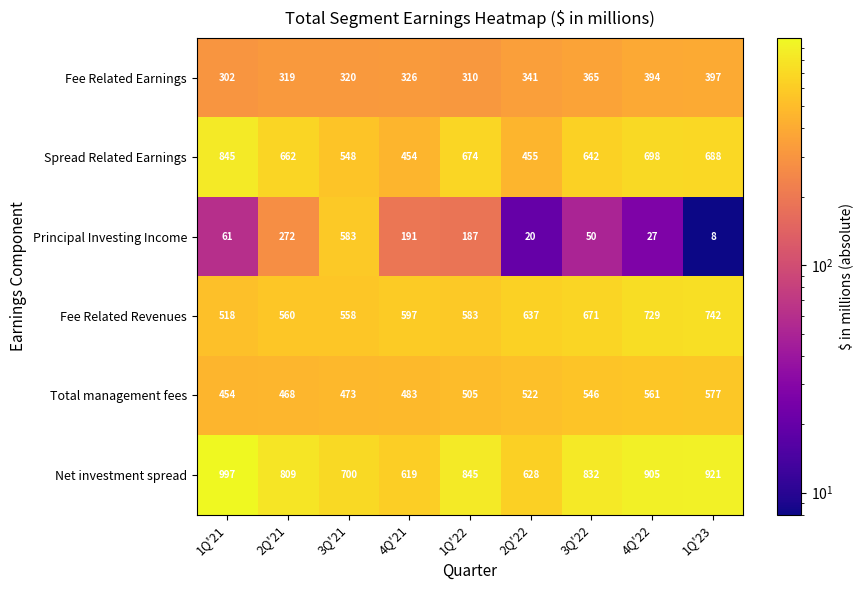

What is the difference between the Spread Related Earnings values at 3Q'21 and 2Q'21?

114